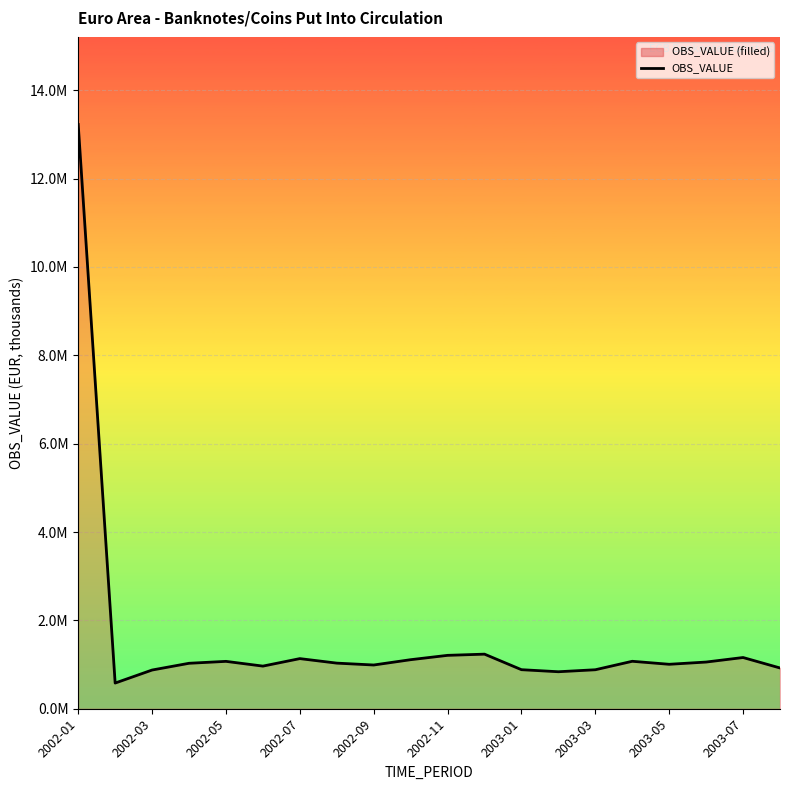

Does the chart display data point markers on the line(s)?

No